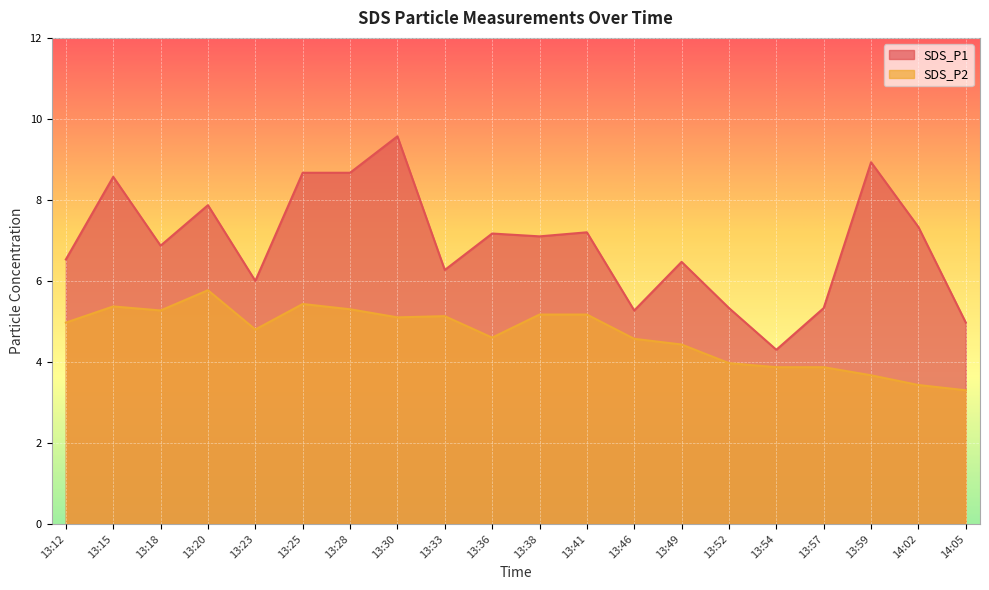

True or false: SDS_P1 and SDS_P2 intersect in this chart.

False